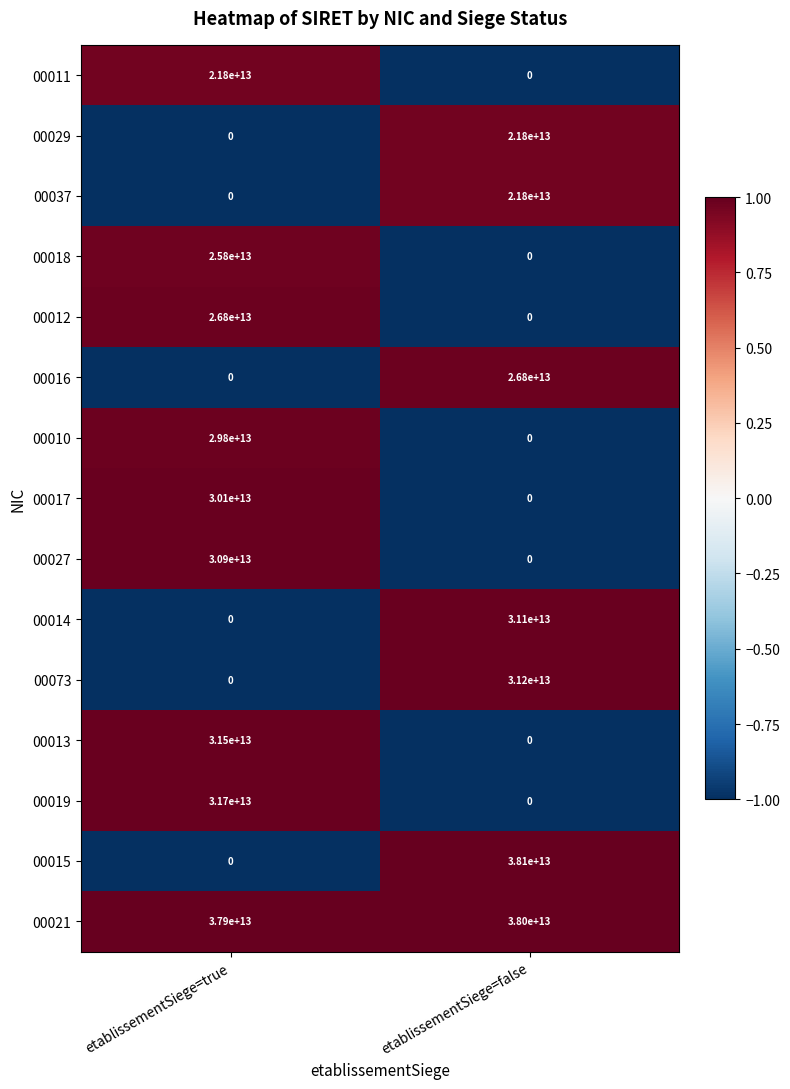

How many distinct data groups are displayed?

15